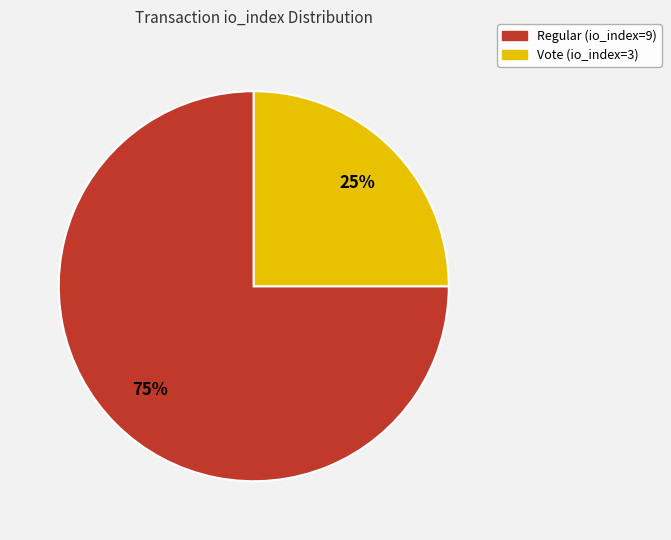

Is Regular (io_index=9) the majority of the pie?

Yes